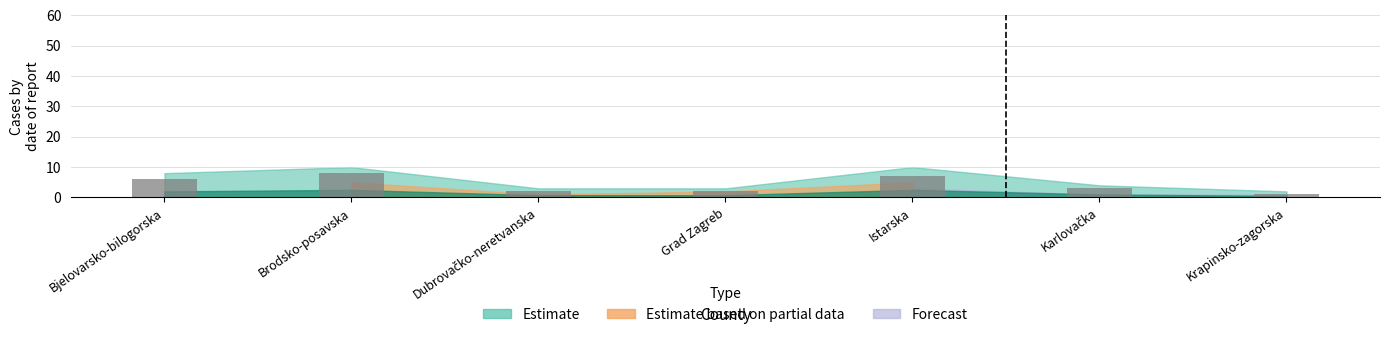

Between Brodsko-posavska and Grad Zagreb, which is larger?

Brodsko-posavska